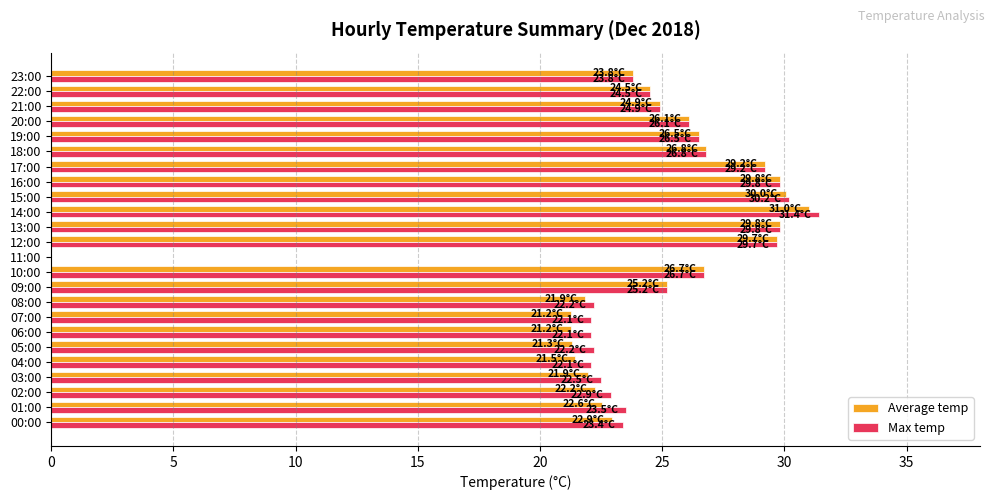

What is the total value across all series at 05:00?

43.5